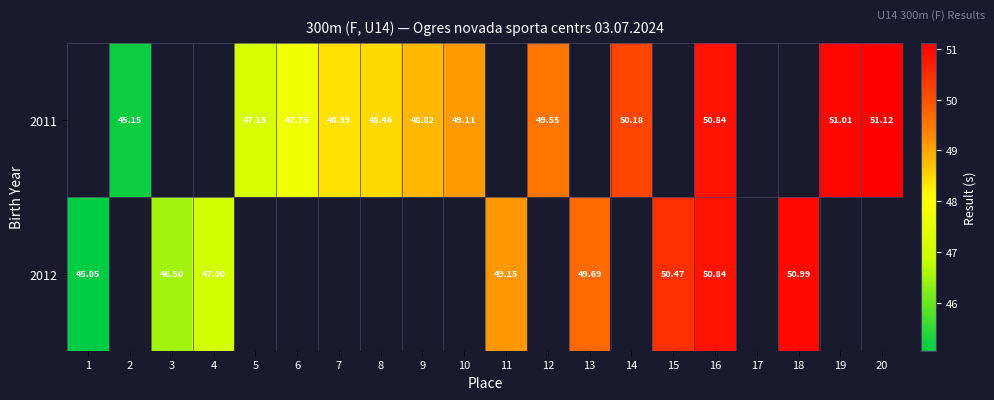

Which category has the lowest value across all series?

1